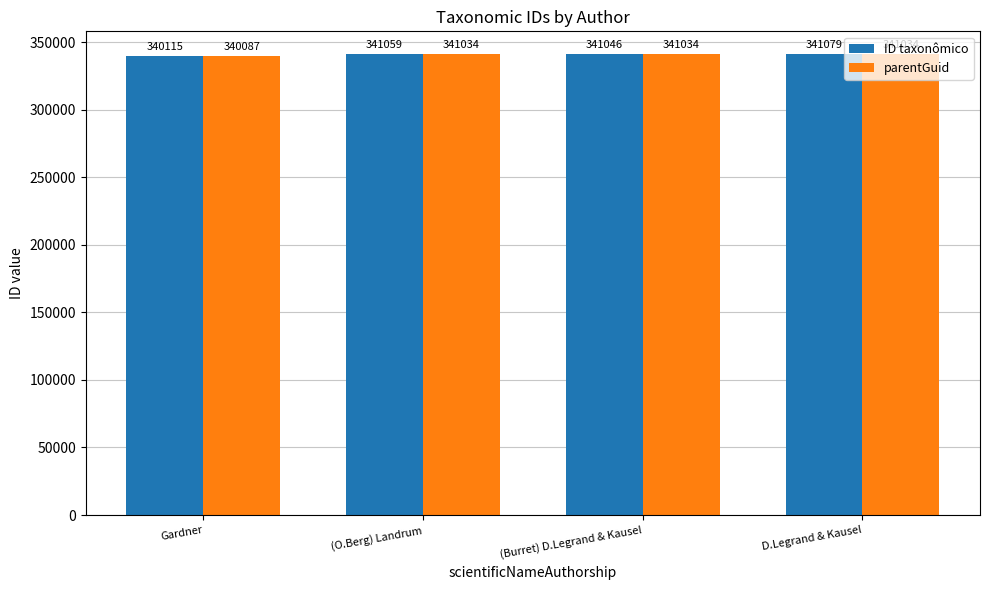

Is the value of parentGuid at D.Legrand & Kausel greater than the value of ID taxonômico at (O.Berg) Landrum?

No